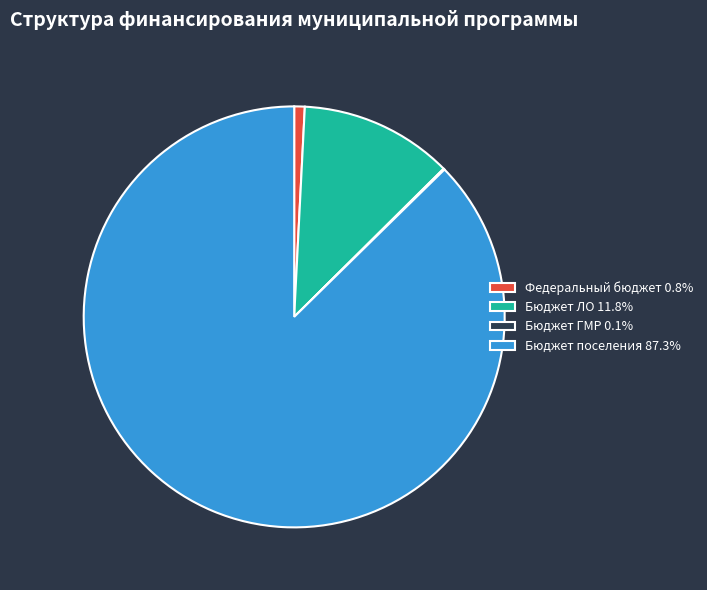

Does any single category account for the majority?

Yes